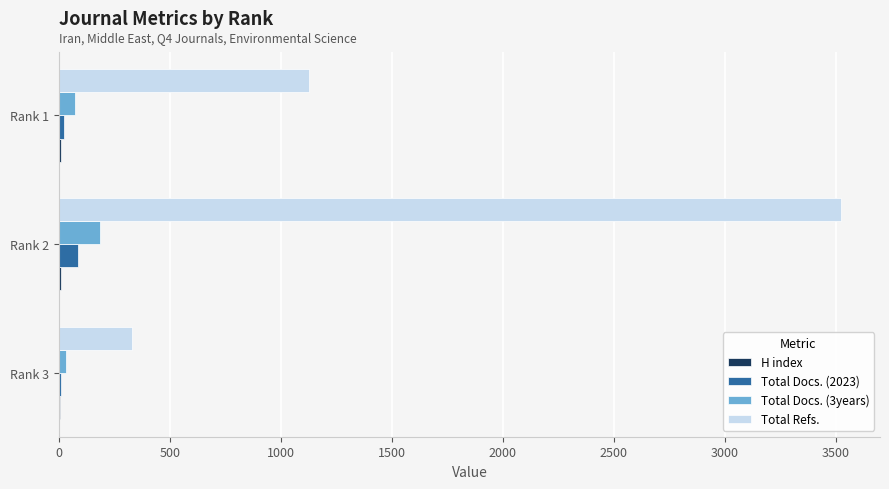

Which label corresponds to the largest value in the chart?

Rank 2